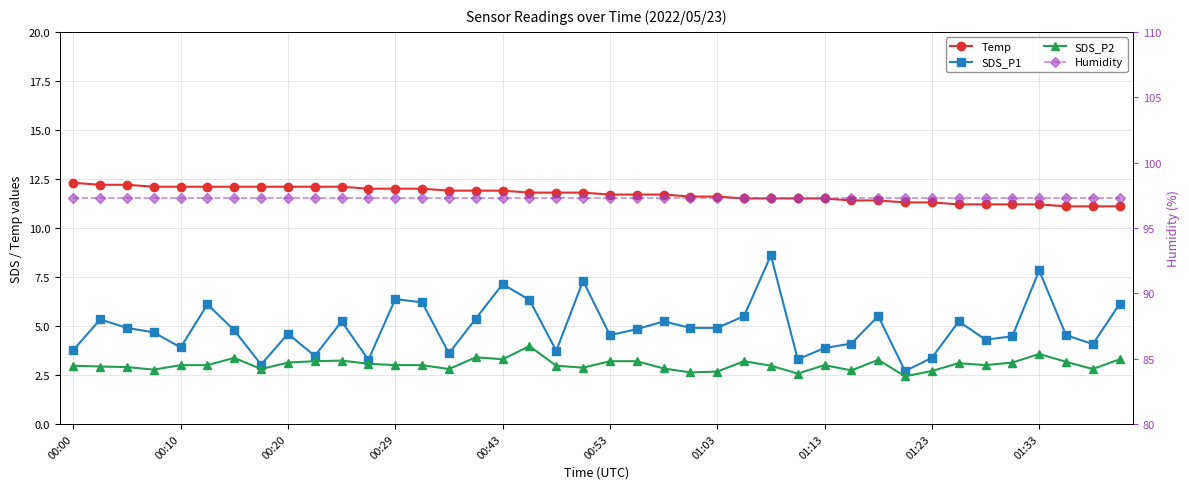

True or false: Temp has a value of 11.9 at 14.

True